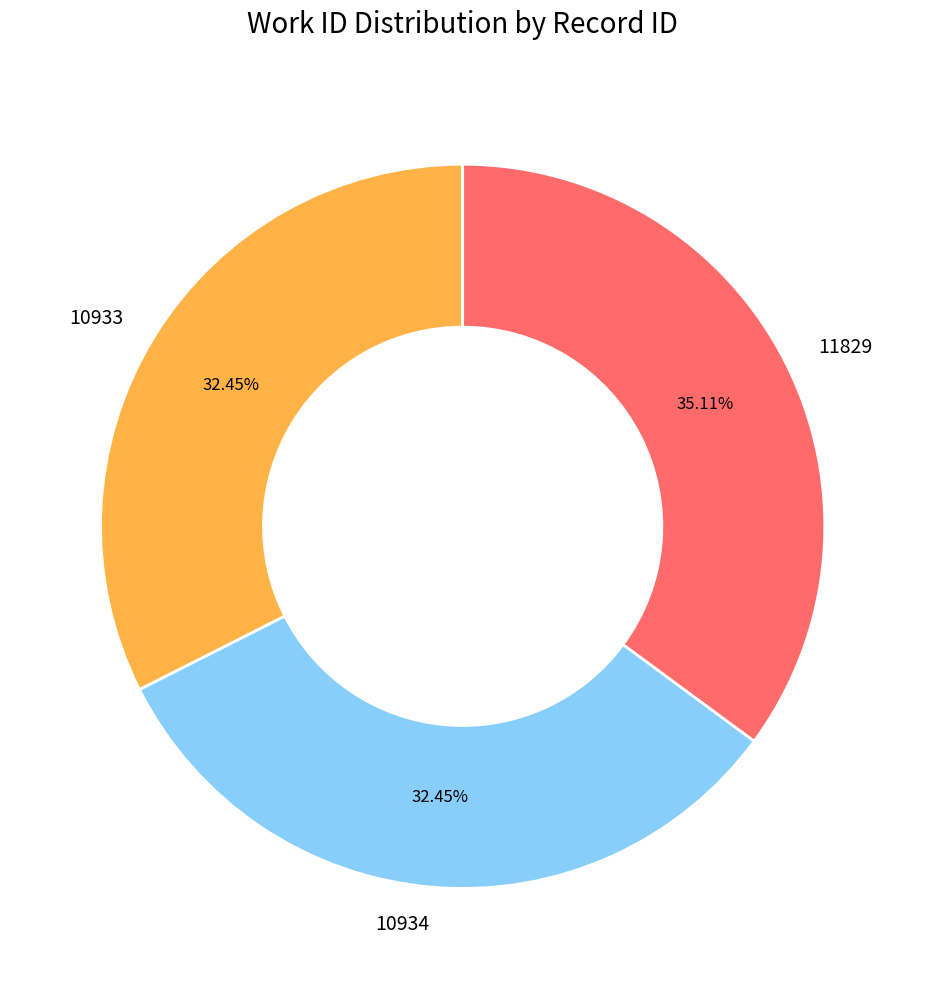

Is it true that 11829 is 35% of the pie?

True